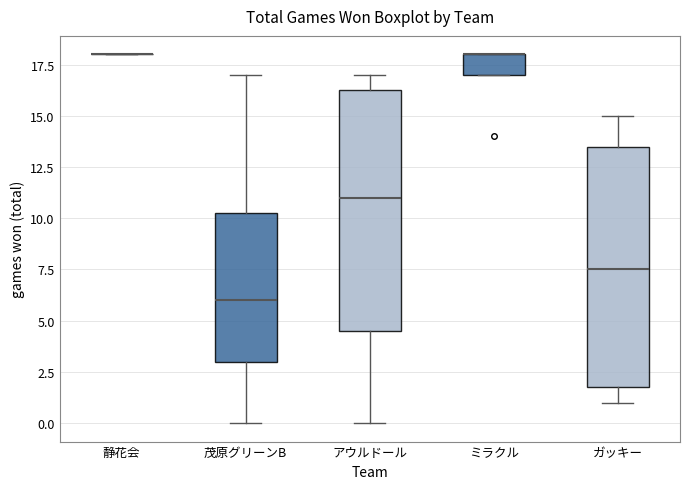

Where does the upper whisker of the box for アウルドール end on the y-axis? The values are not printed on the chart, so give them approximately, as read against the axis.

17.0